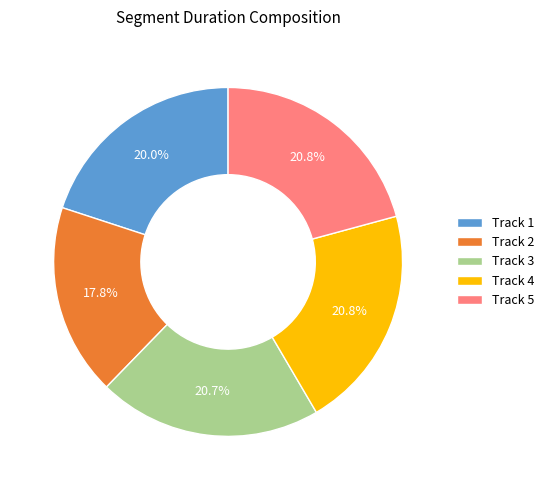

Combined, do Track 5 and Track 4 account for over 50%?

No